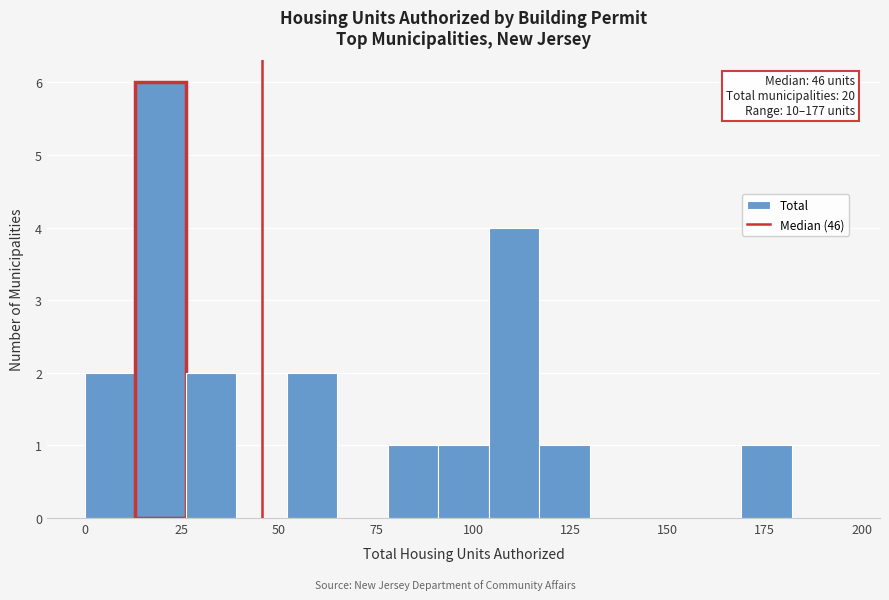

Around what value on the x-axis is the tallest bar? Give the approximate position of its centre, as read against the axis.

20